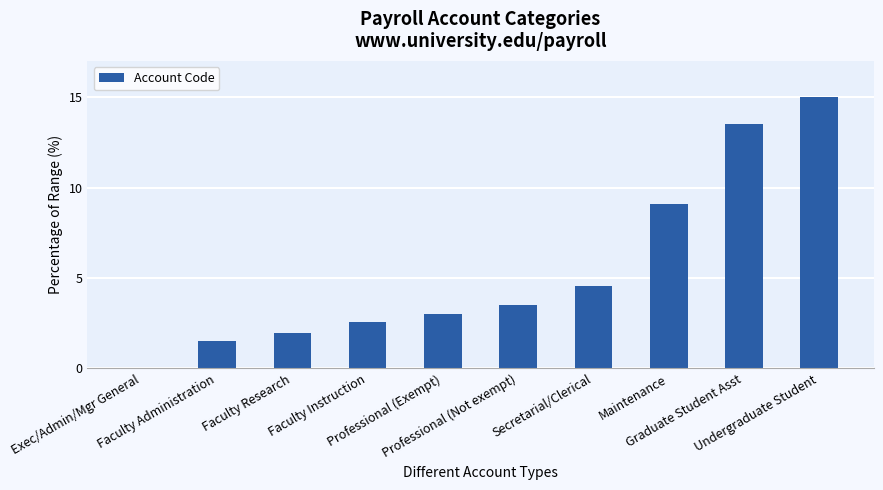

What is the greatest value displayed?

15.0